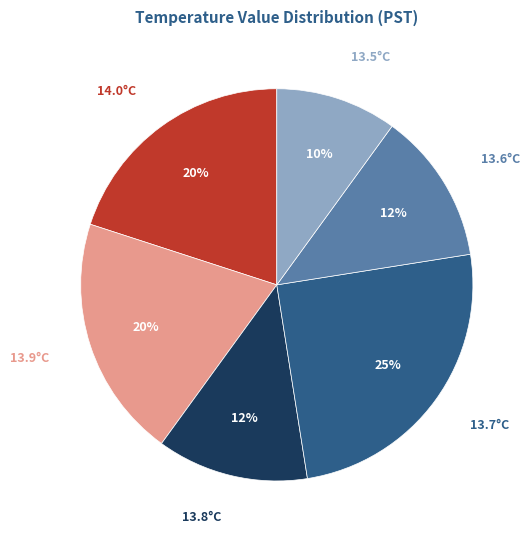

How many slices are in this pie chart?

6